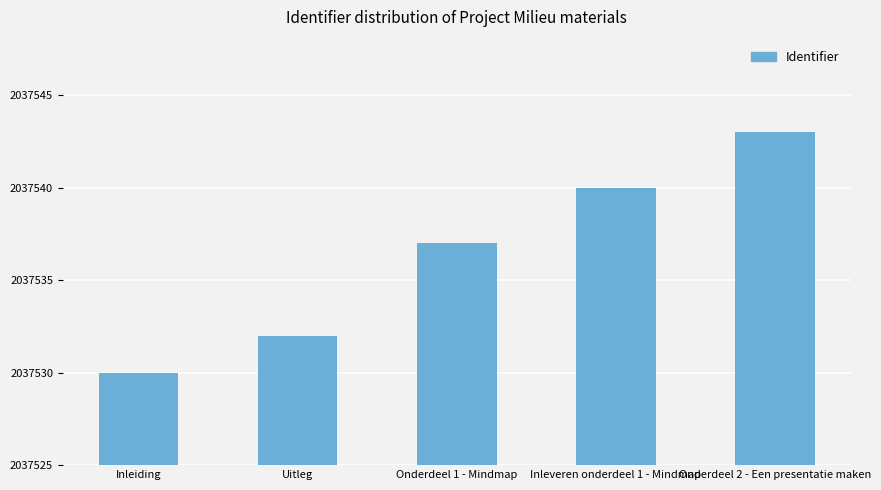

Reading left to right, list all the values displayed in this chart.

Inleiding=2037530	Uitleg=2037532	Onderdeel 1 - Mindmap=2037537	Inleveren onderdeel 1 - Mindmap=2037540	Onderdeel 2 - Een presentatie maken=2037543